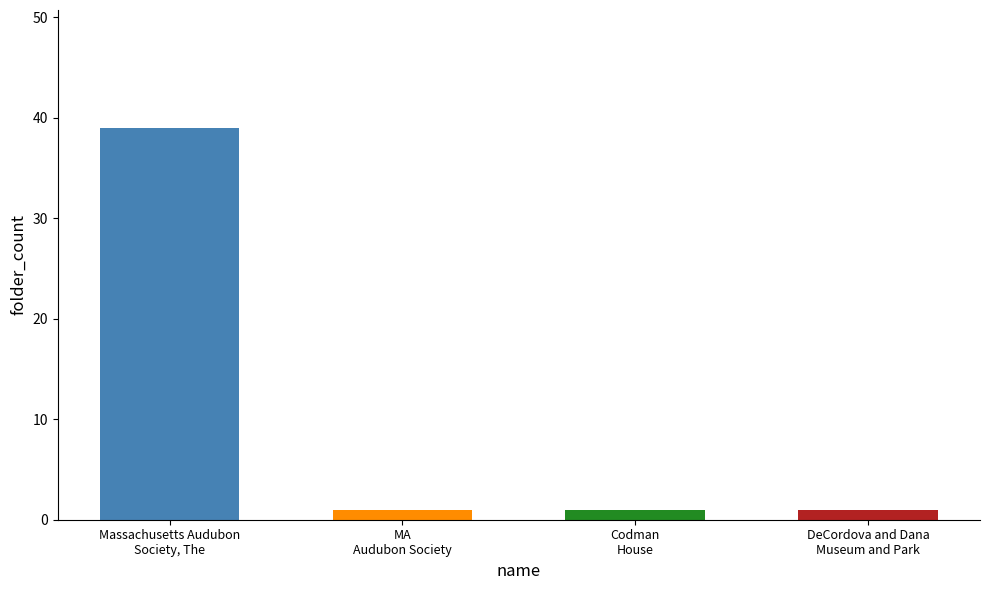

Which label corresponds to the largest value in the chart?

Massachusetts Audubon Society, The